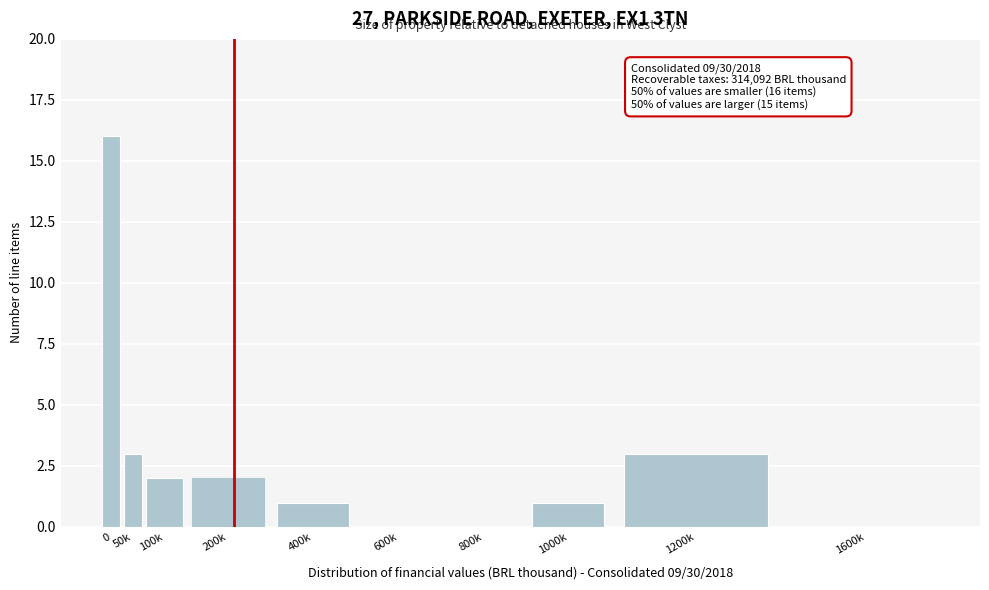

Reading left to right, transcribe all the data shown in this chart.

0=16	50k=3	100k=2	200k=2	400k=1	600k=0	800k=0	1000k=1	1200k=3	1600k=0